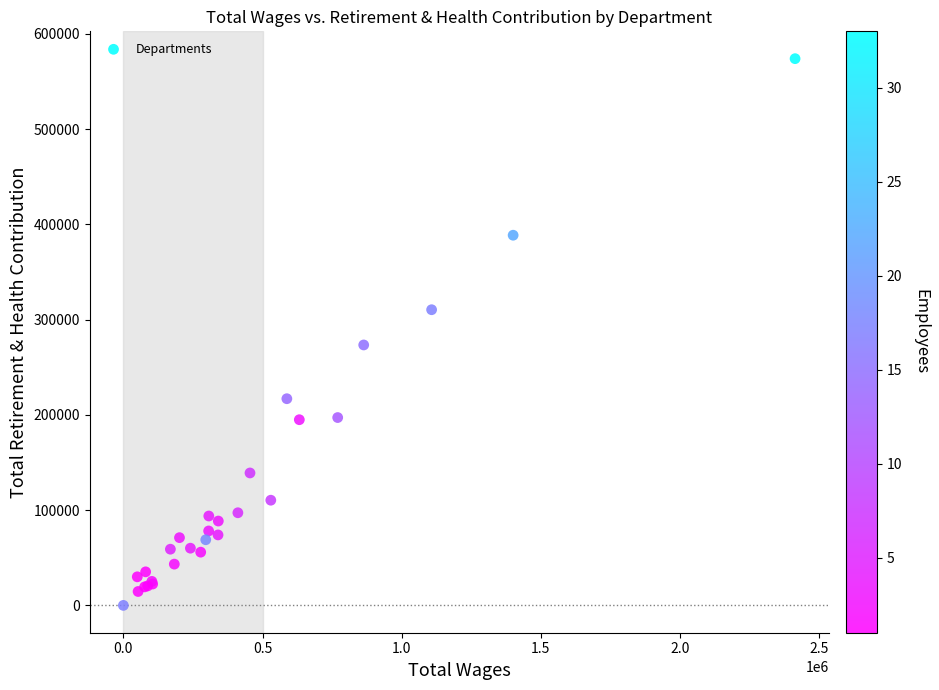

What Y value in the scatter plot is closest to 286956?

273382